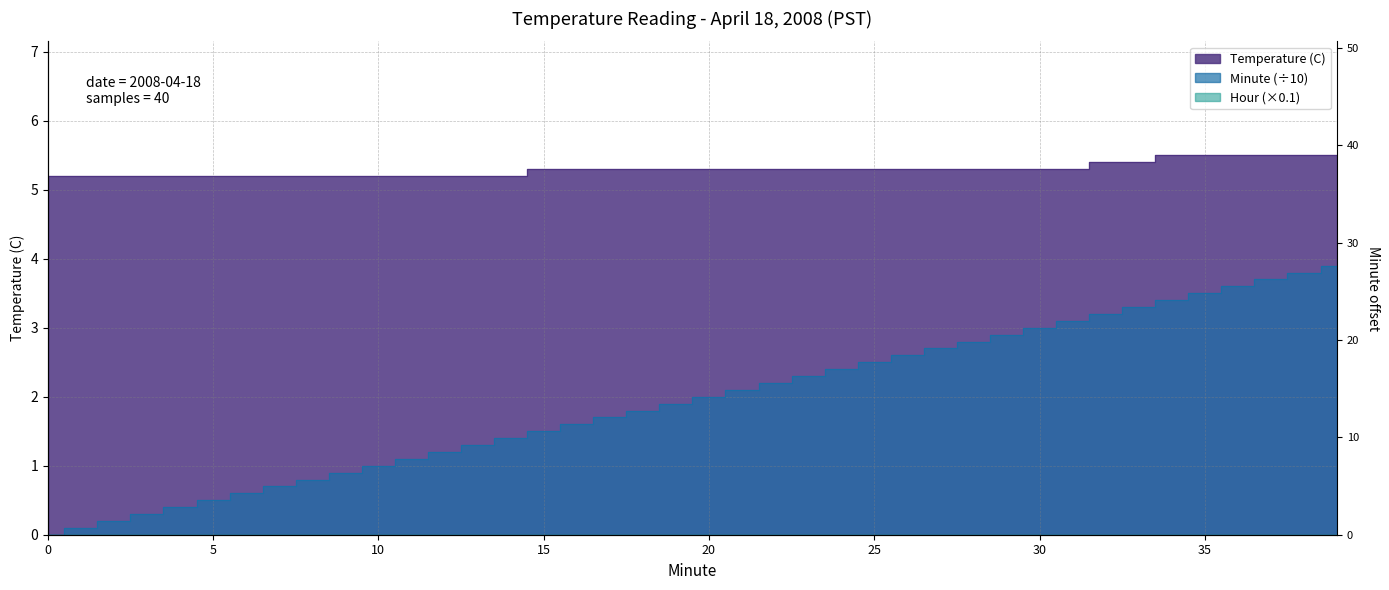

Does the chart display data point markers on the line(s)?

No